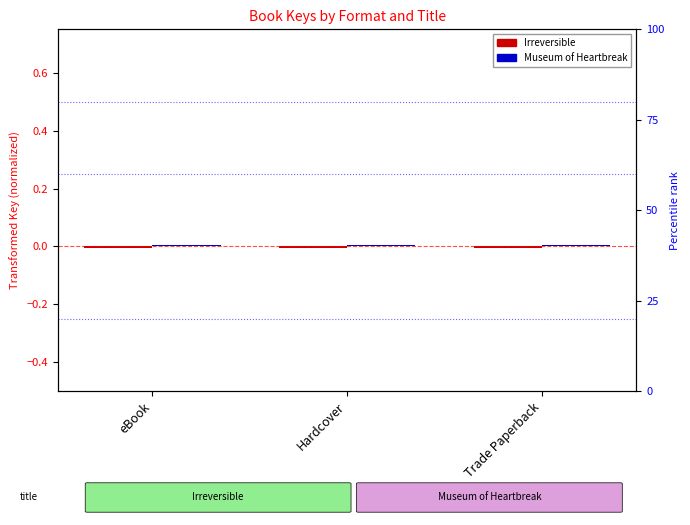

List the series in order of their peak value, lowest first.

Irreversible, Museum of Heartbreak